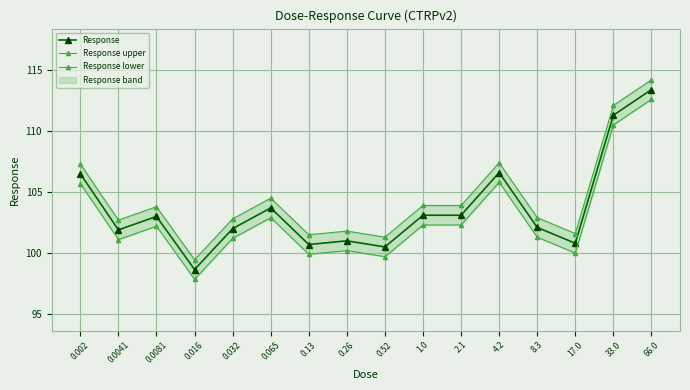

True or false: Response upper has a value of 107.4 at 4.2.

True